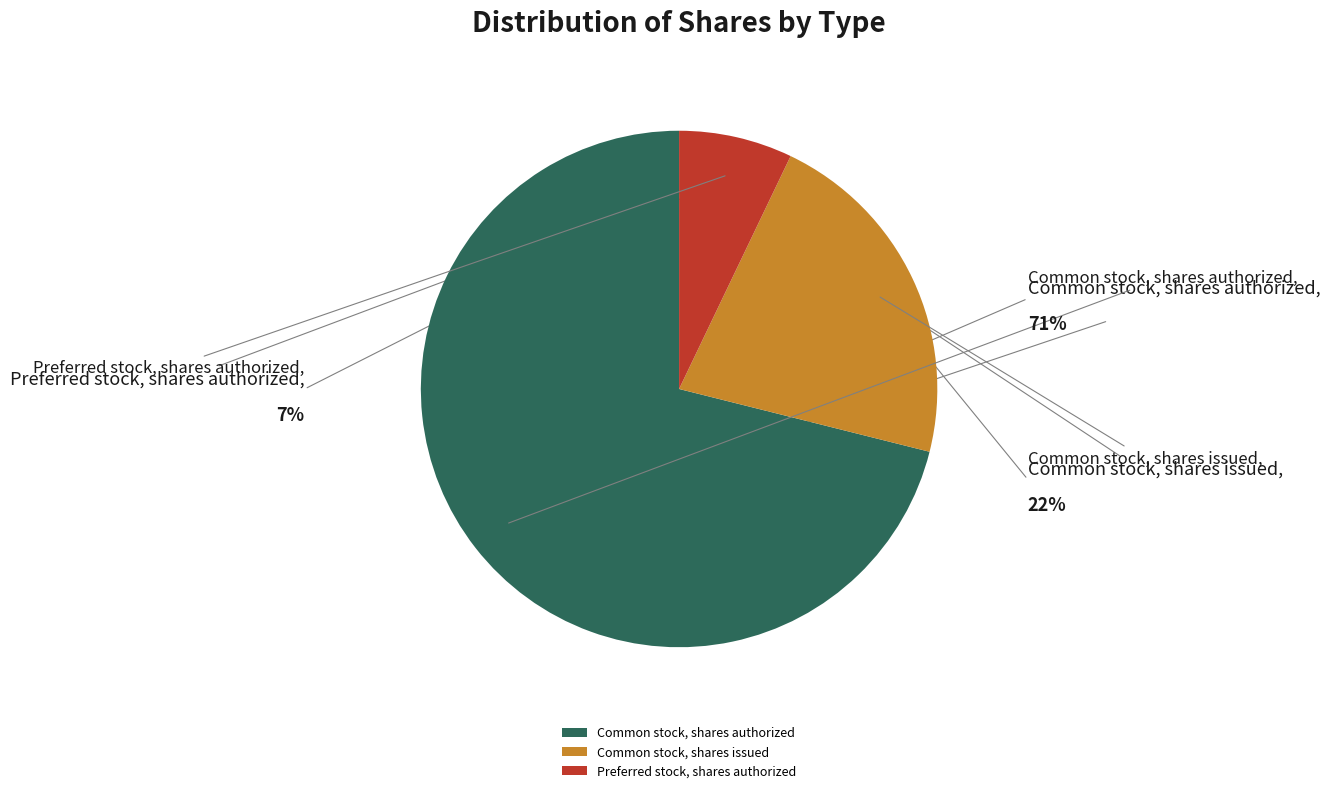

Rank the categories by value from highest to lowest.

Common stock, shares authorized, Common stock, shares issued, Preferred stock, shares authorized